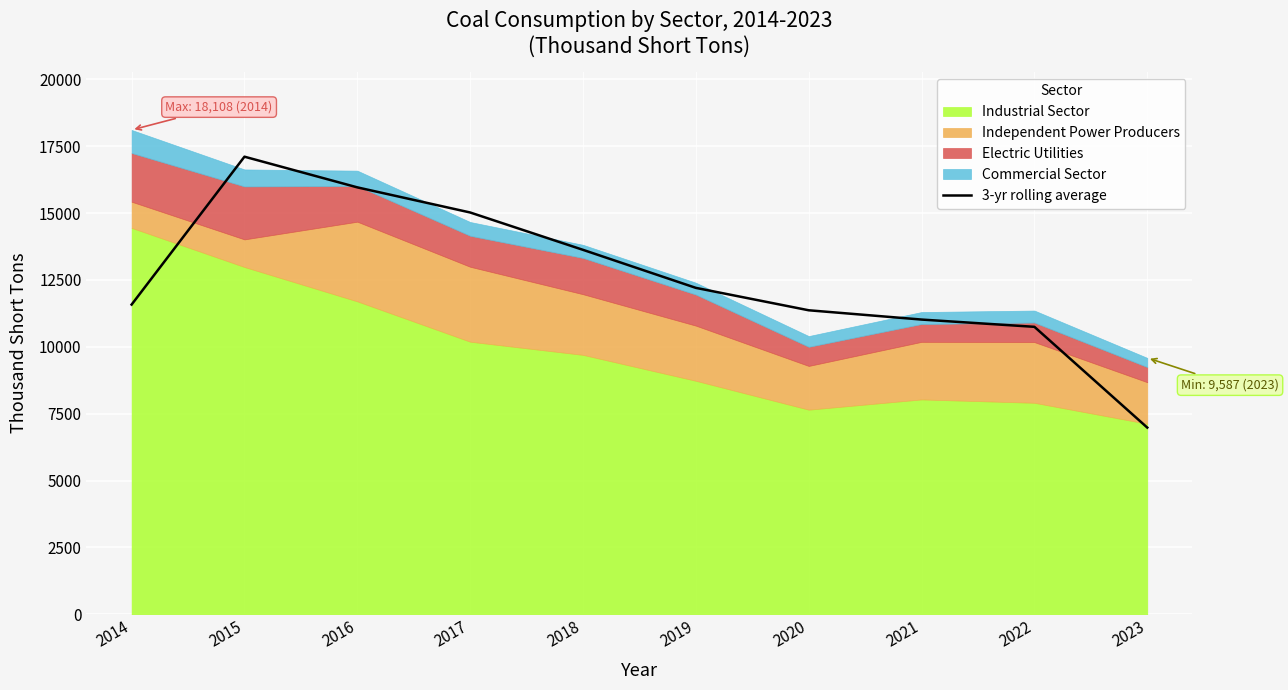

At which category does the data reach its first local peak?

2015